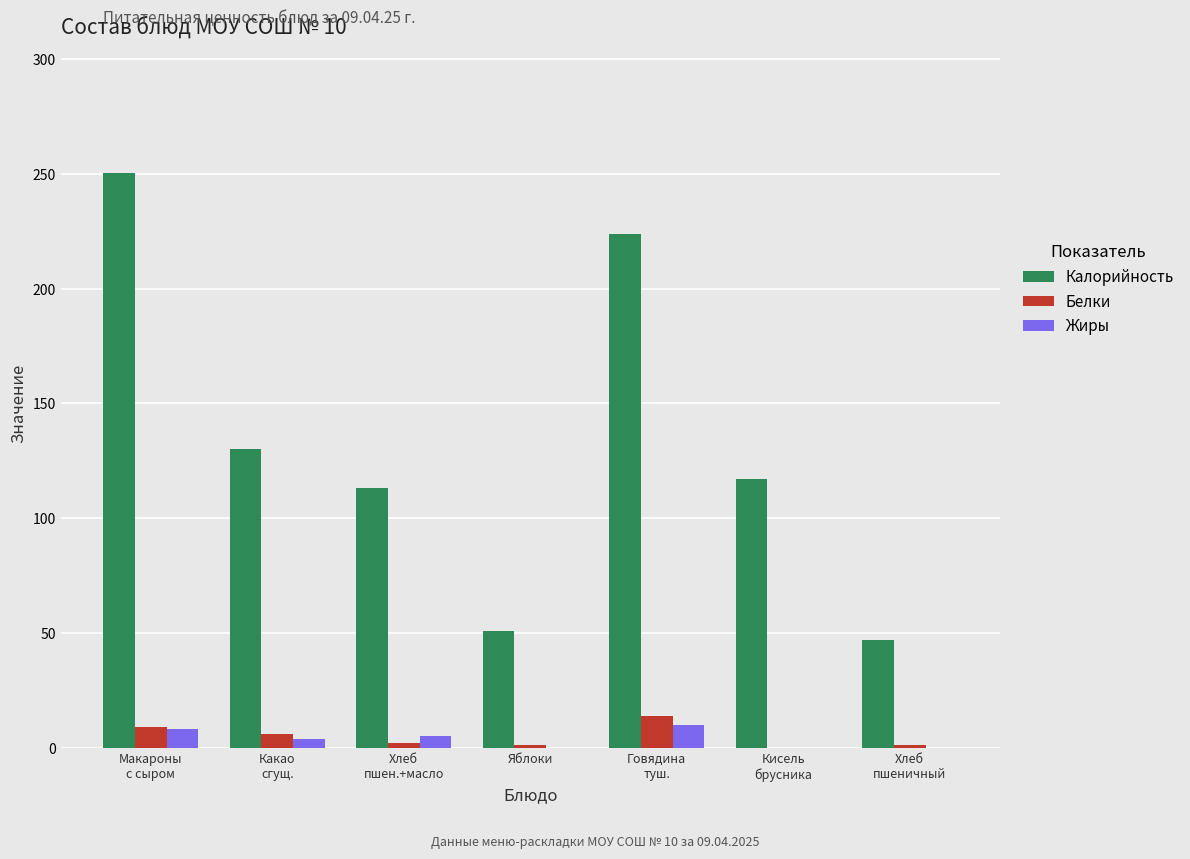

What is the sum of all Жиры values?

27.1